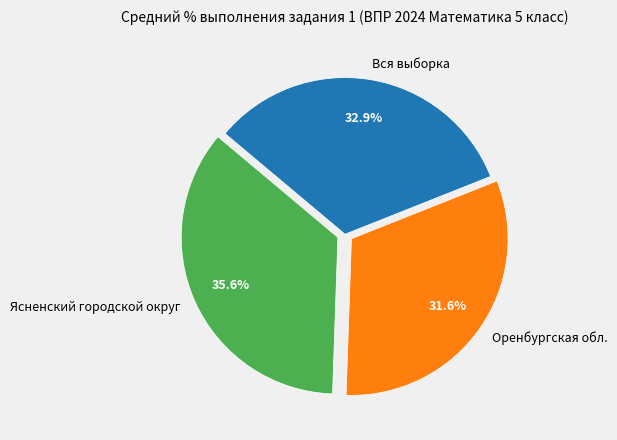

To the nearest percent, what portion does Вся выборка represent?

33%